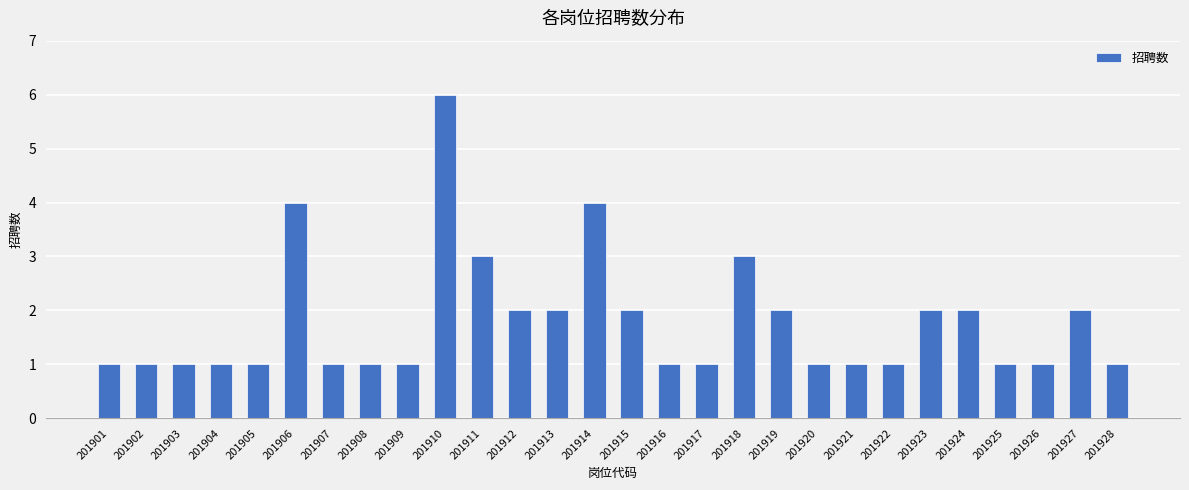

What is the value of the 15th bar from the left?

2